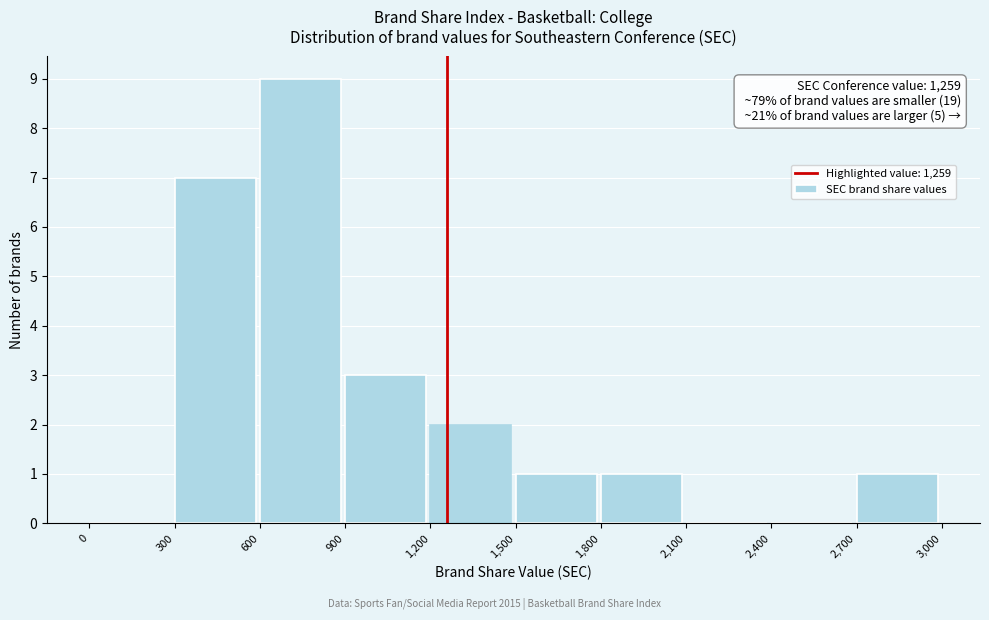

Over which range of the x-axis is the bar tallest?

600 to 900